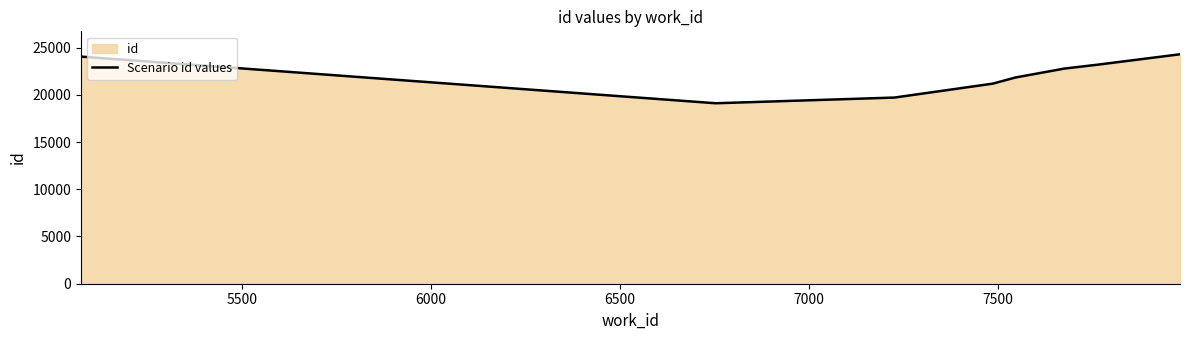

How many distinct data groups are displayed?

1